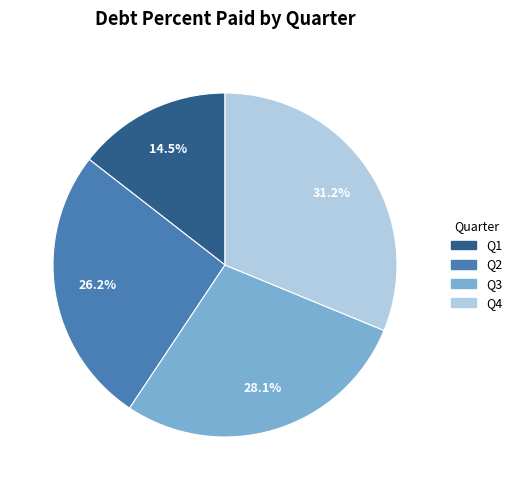

Does any single category account for the majority?

No